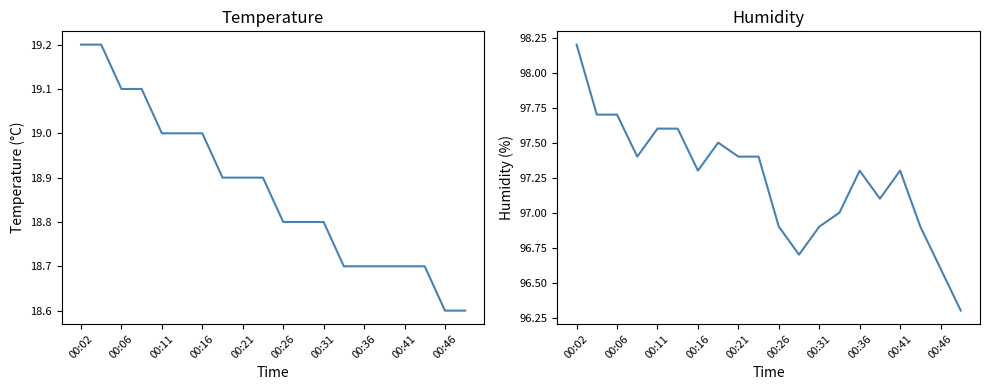

What is the total value across all series at 00:02?

117.4